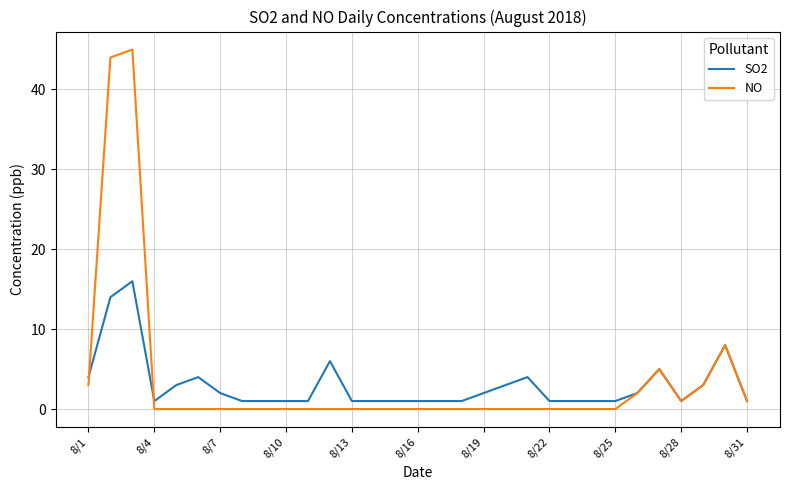

What is the maximum value shown in the chart?

45